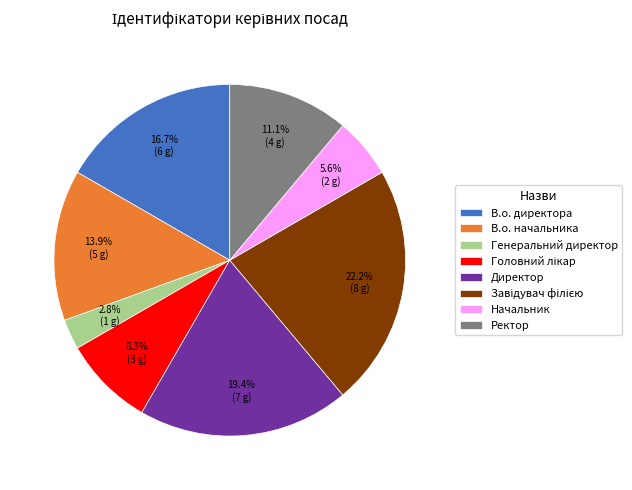

Is there a majority slice in this chart?

No